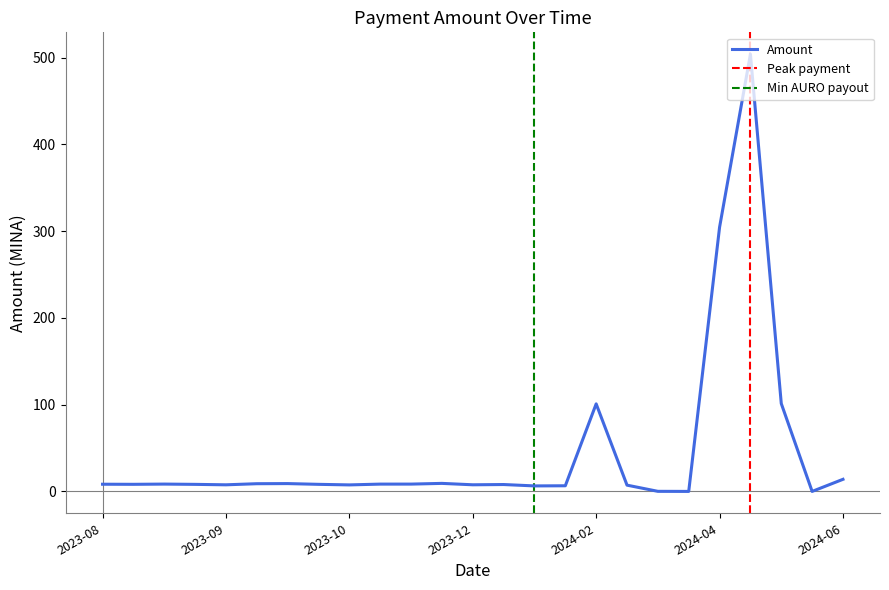

Is it true that the value at 2023-09-28 is 9.0?

True